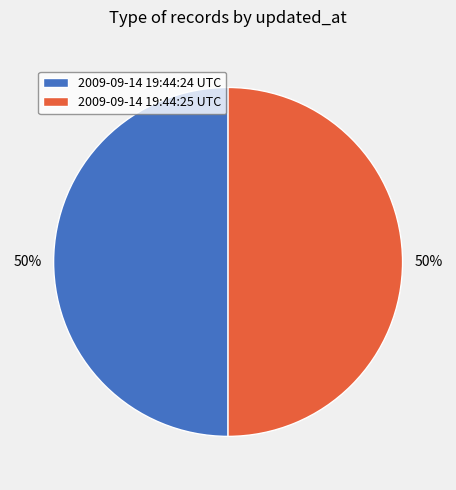

Count the number of slices in the pie.

2